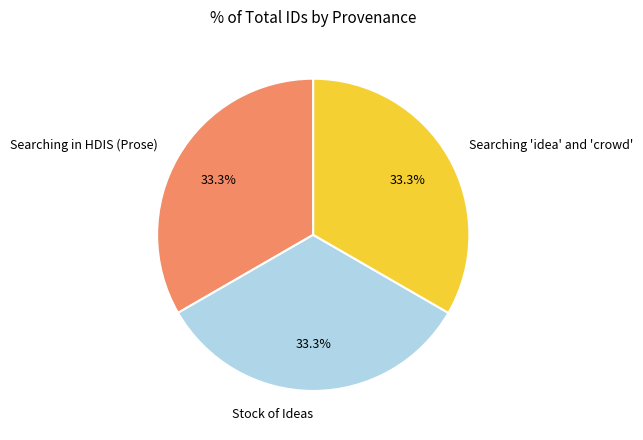

What portion of the pie excludes Searching in HDIS (Prose)?

66.7%